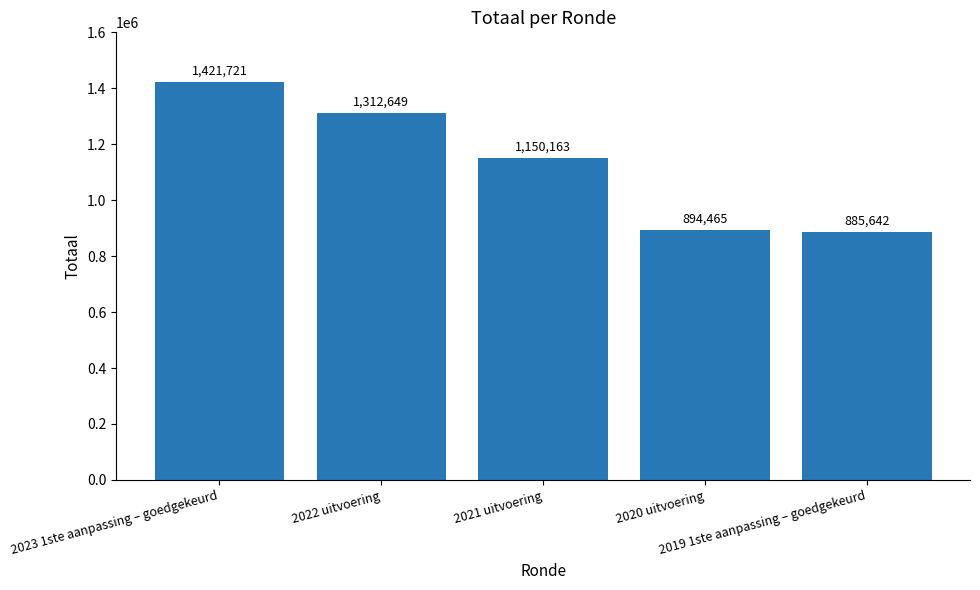

At which category does the chart reach its minimum across all series?

2019 1ste aanpassing – goedgekeurd